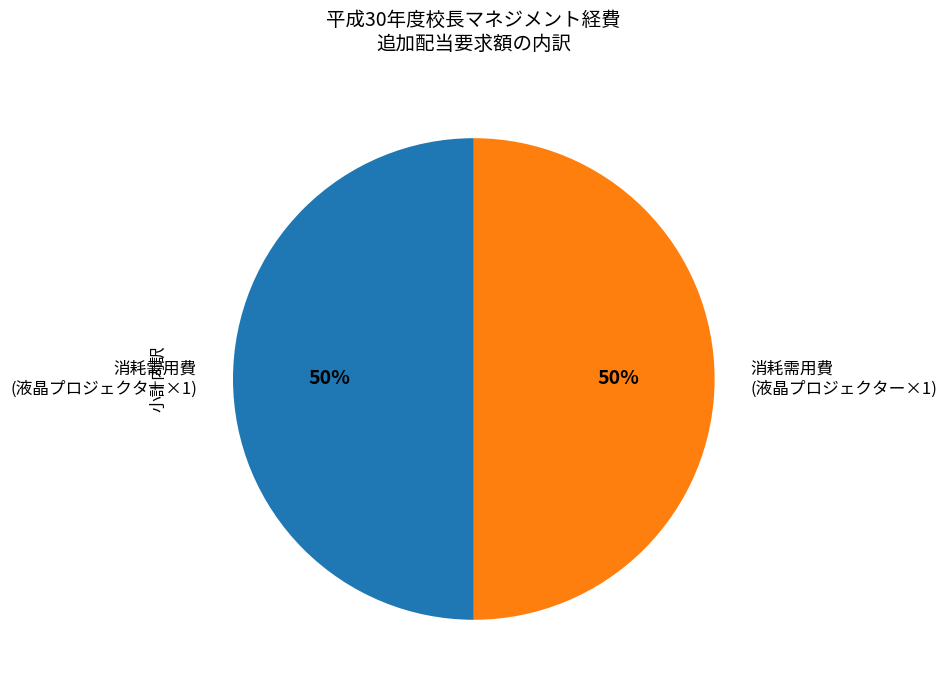

To the nearest percent, what is the average slice percentage?

50%